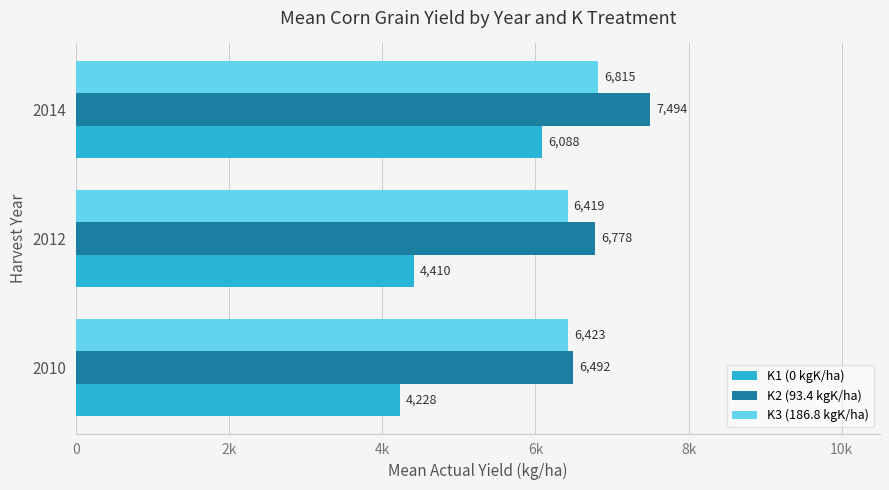

What are all the series names shown in the legend?

K1 (0 kgK/ha), K2 (93.4 kgK/ha), K3 (186.8 kgK/ha)